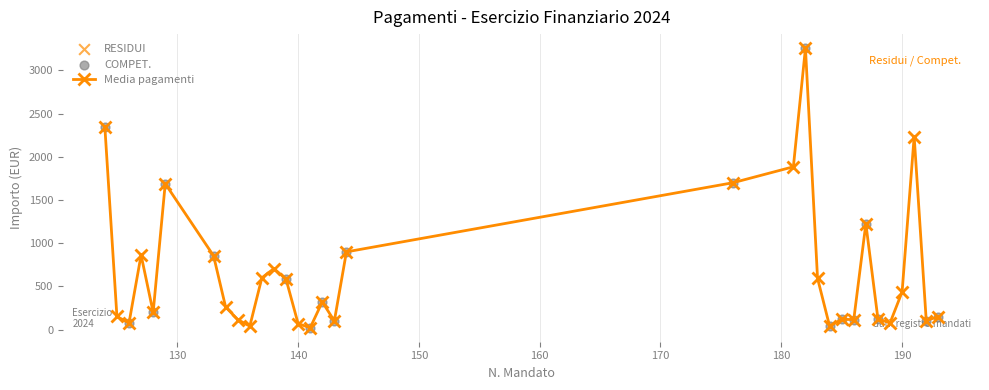

What is the value of the 3rd point from the left?

76.4